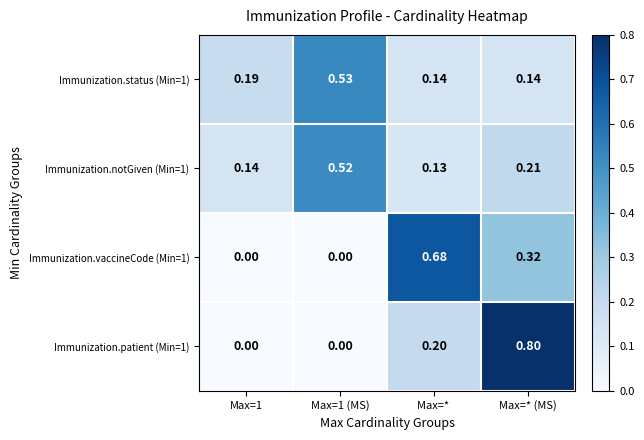

At which category is the sum across all series the highest?

Max=* (MS)